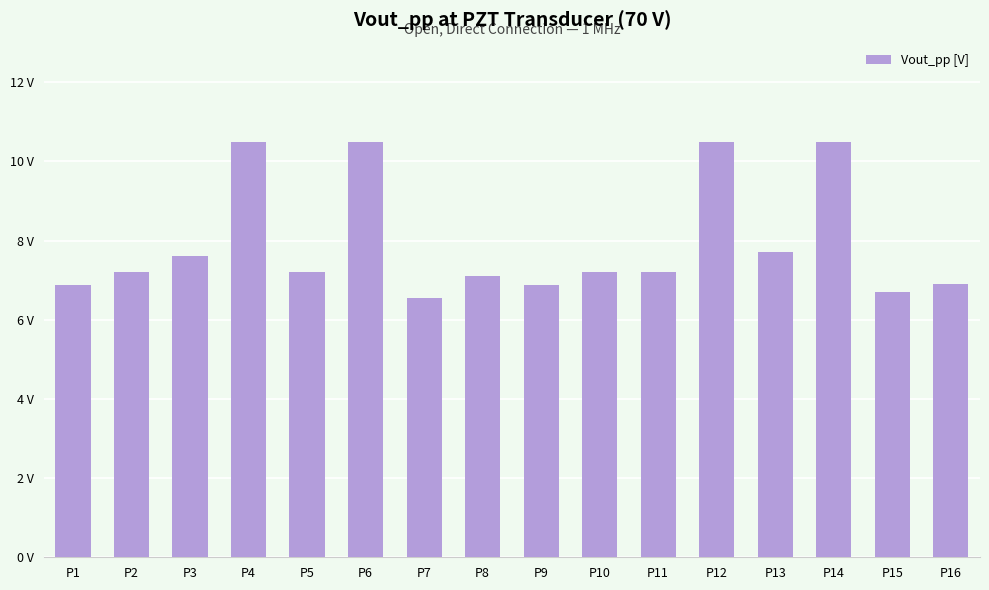

Are the bars horizontal?

No